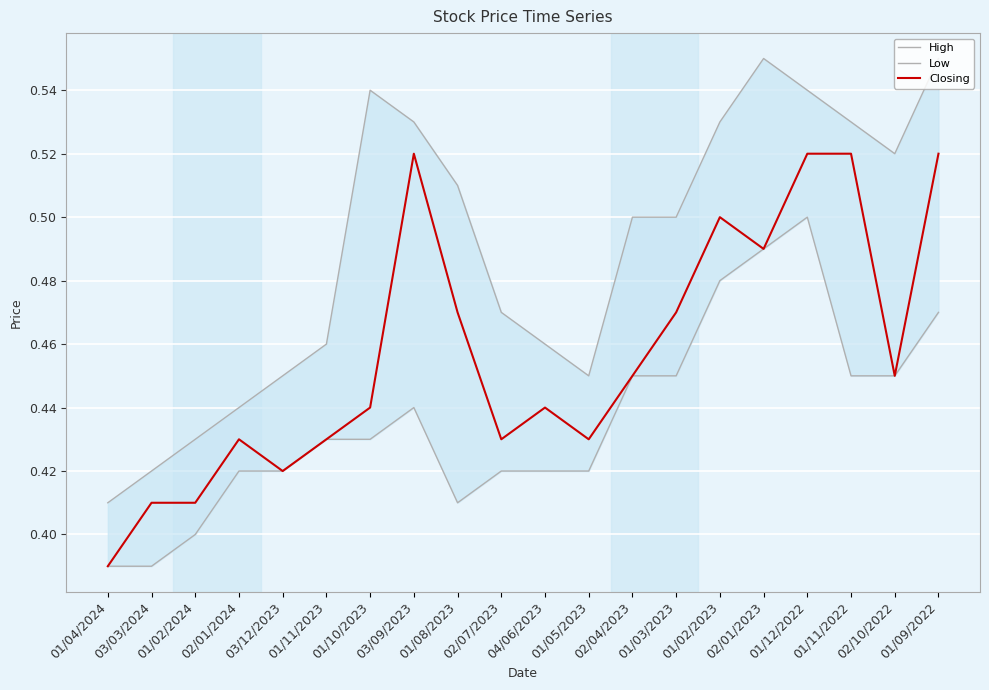

Between 01/10/2023 and 01/08/2023, which is larger?

01/10/2023